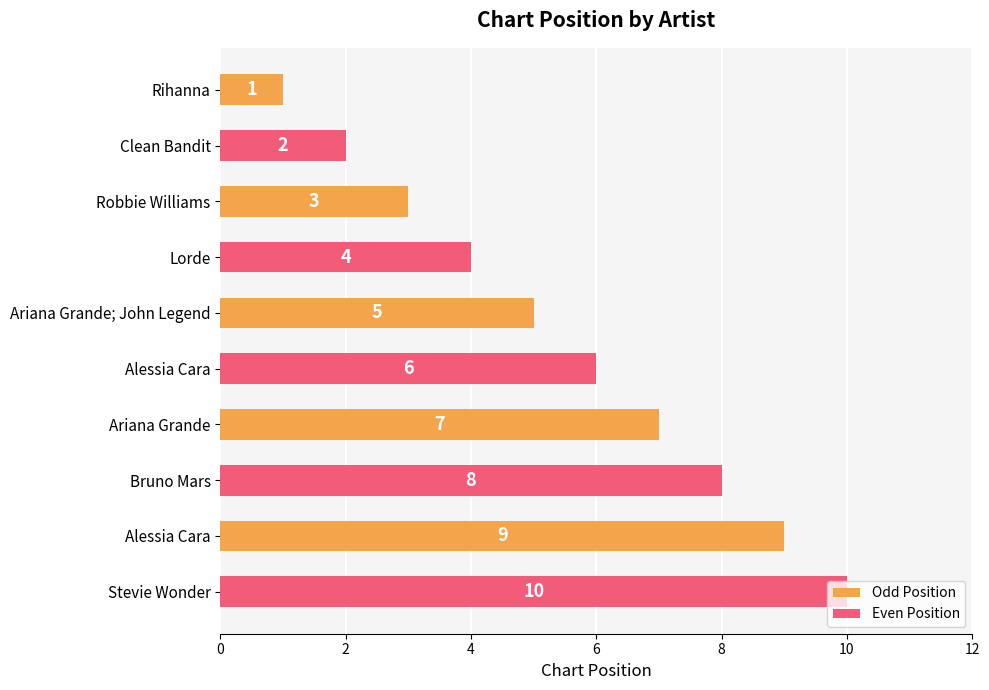

Does the chart contain any negative values?

No